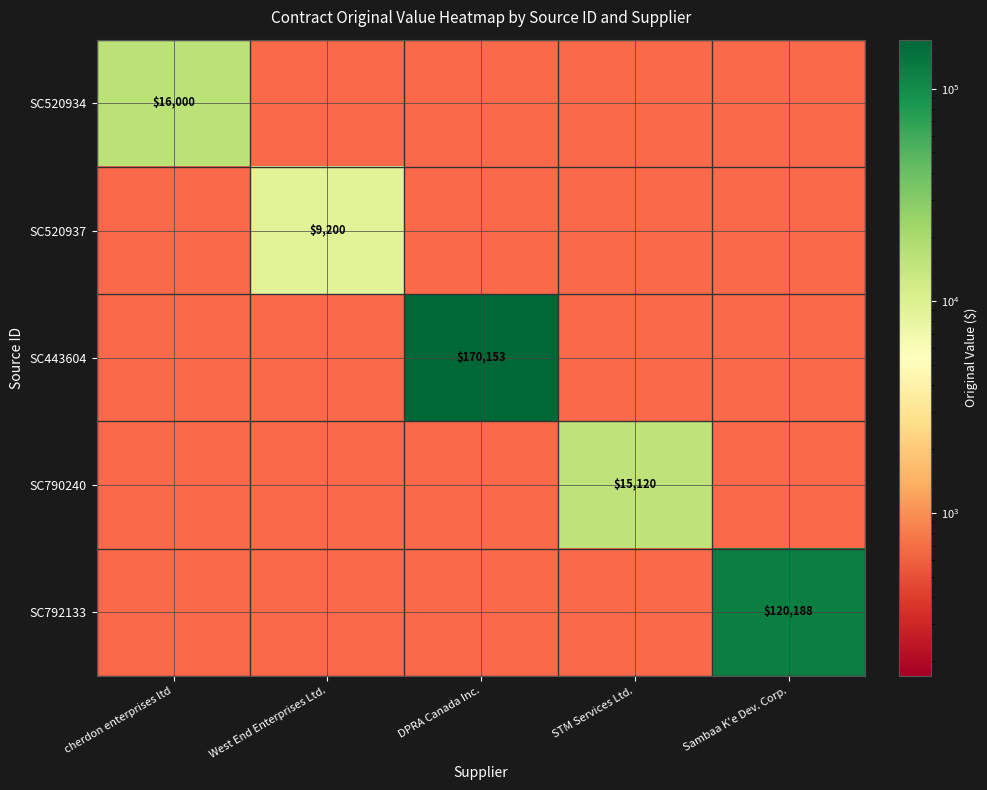

The SC520937 series shows 9200.0 at West End Enterprises Ltd.. True or false?

True